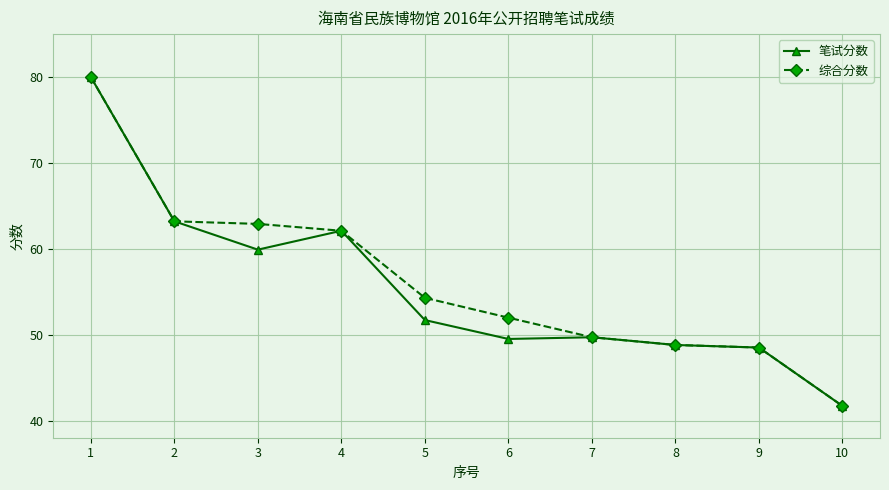

Reading left to right, what are all the values shown in this chart?

笔试分数: 80.0	63.2	59.9	62.1	51.7	49.5	49.7	48.8	48.5	41.7
综合分数: 80.0	63.2	62.9	62.1	54.3	52.0	49.7	48.8	48.5	41.7